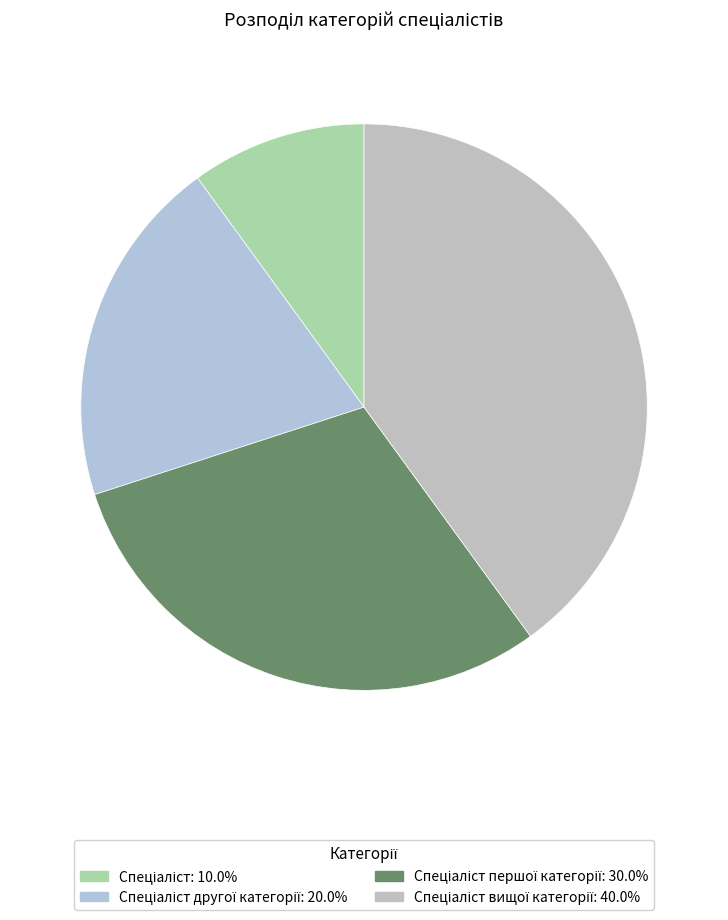

To the nearest percent, what is the average slice percentage?

25%